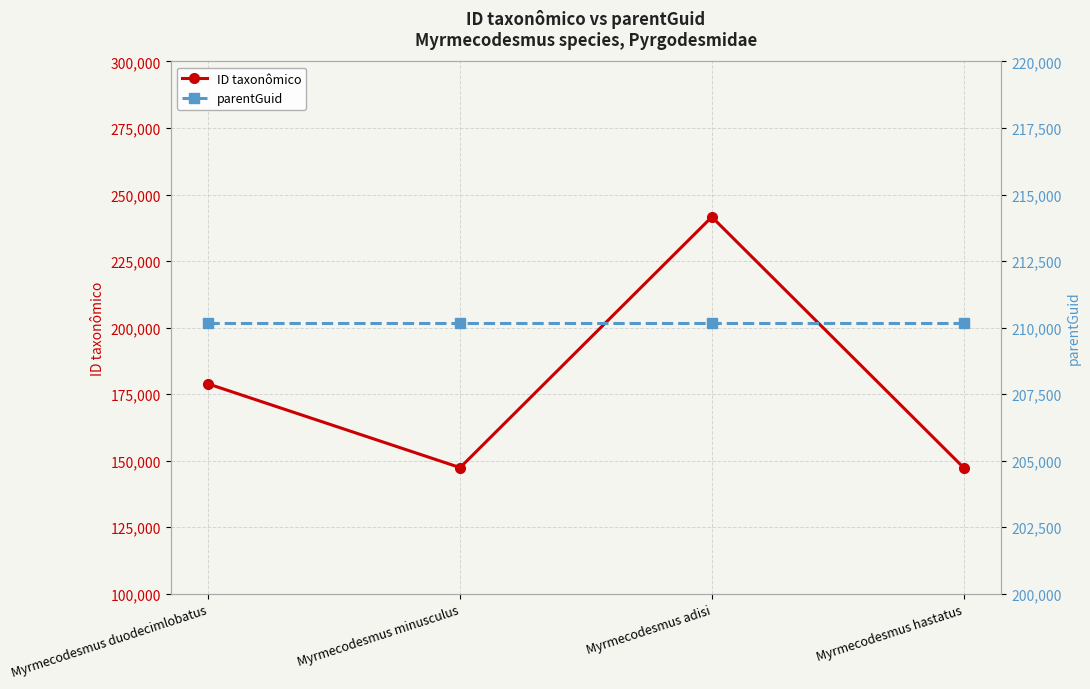

Between Myrmecodesmus minusculus and Myrmecodesmus hastatus, which series saw the biggest shift?

ID taxonômico